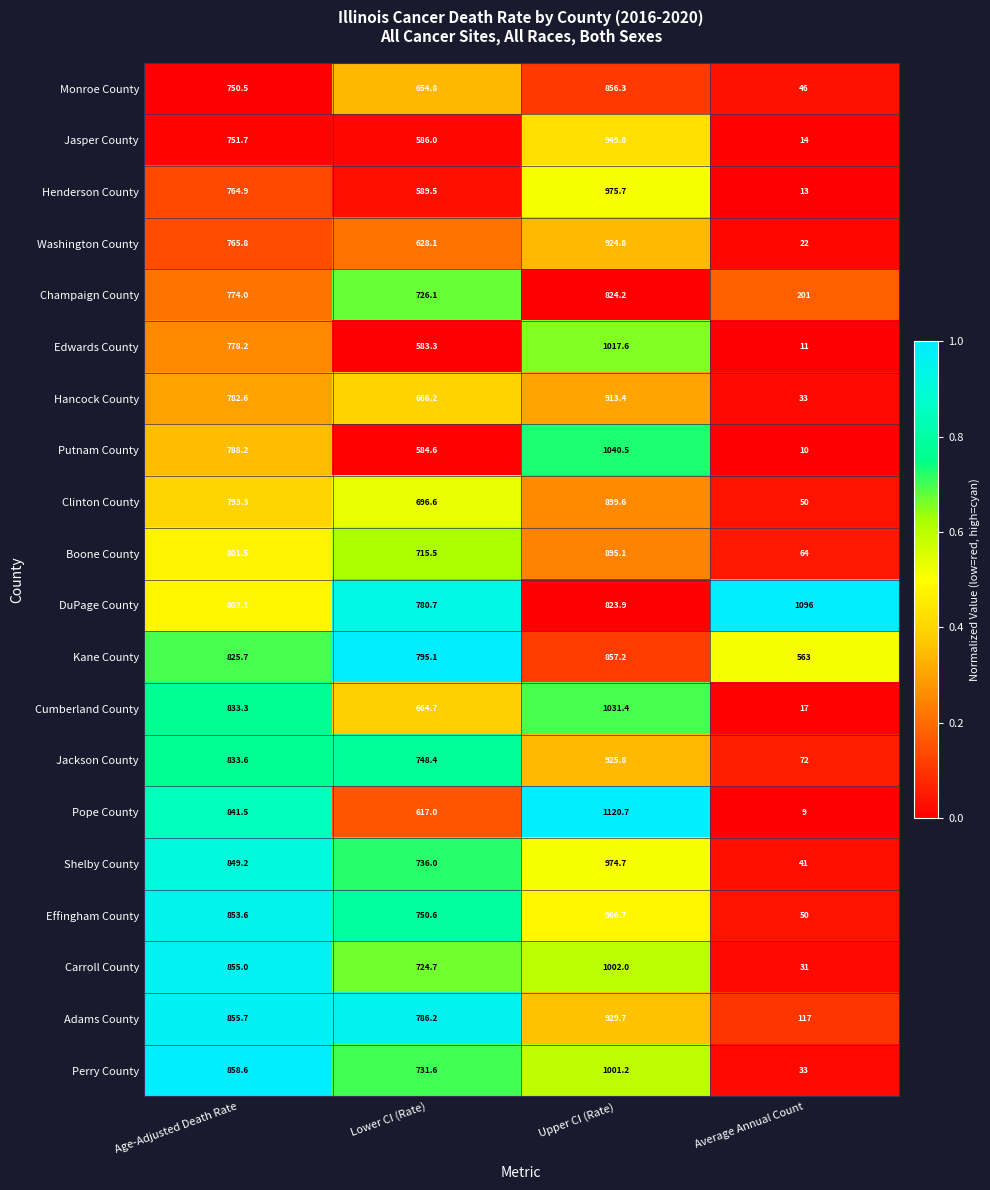

What is the average value of the Clinton County series?

609.9